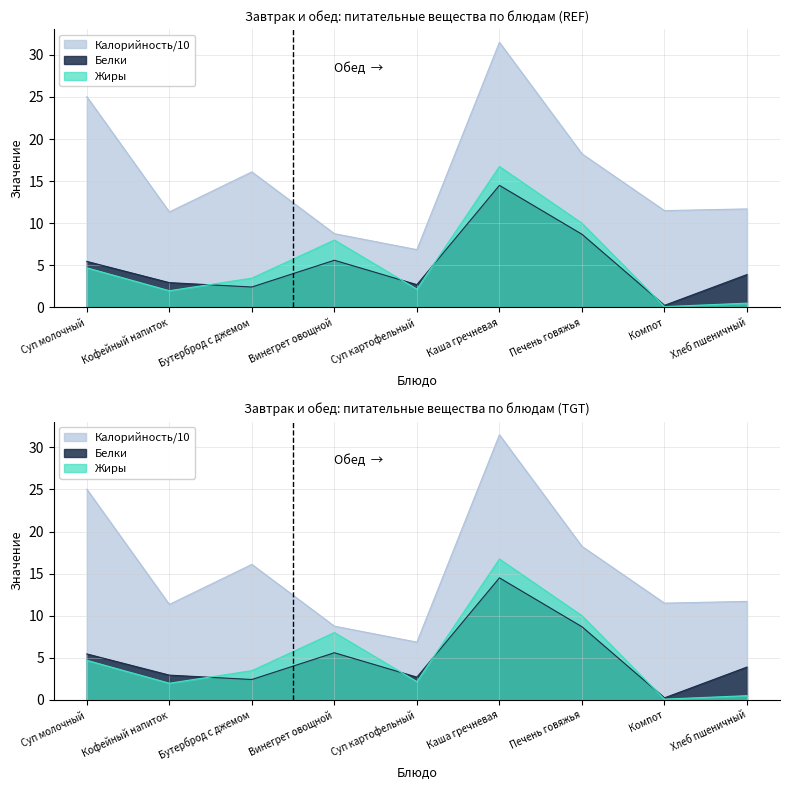

Is it true that Жиры equals 0.7 at Кофейный напиток?

False